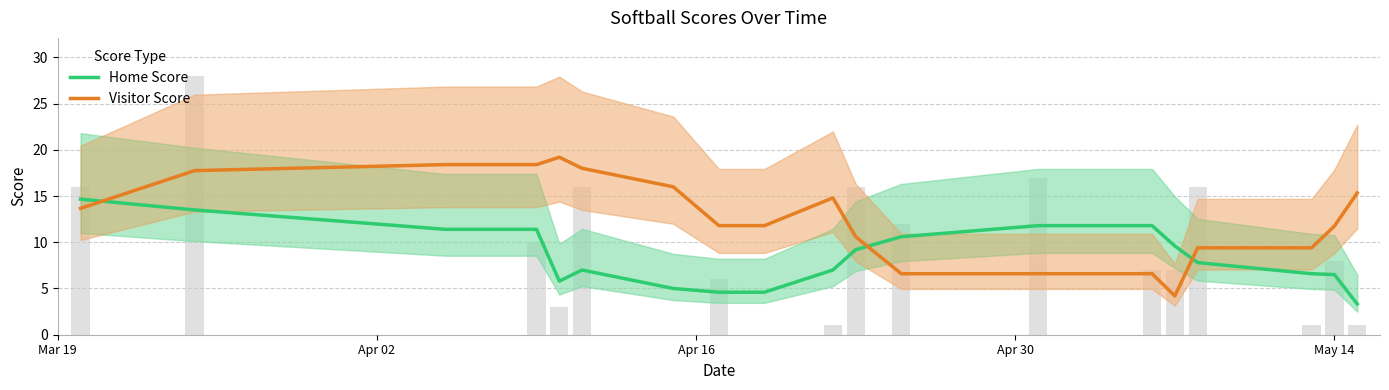

At Apr 02, list the series in order from largest to smallest.

Visitor Score, Home Score